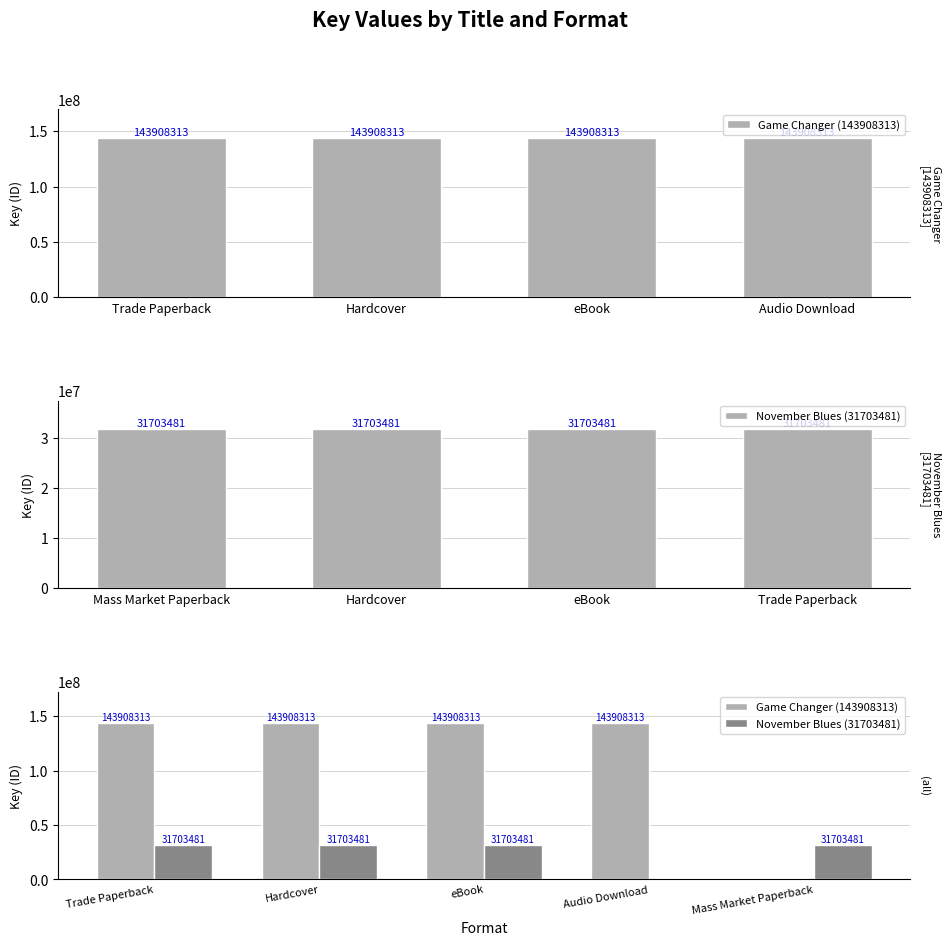

List the series in order of their peak value, highest first.

Game Changer (143908313), November Blues (31703481)